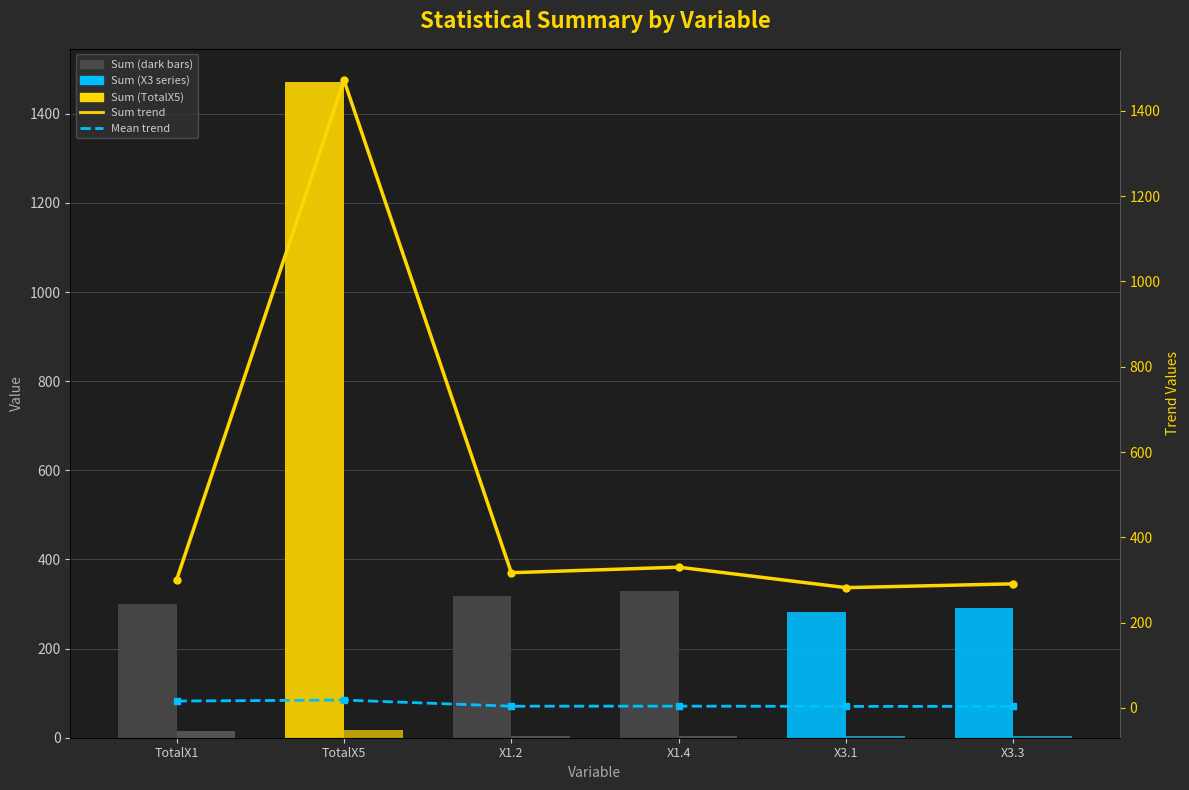

Read the Mean trend value at TotalX5.

18.4